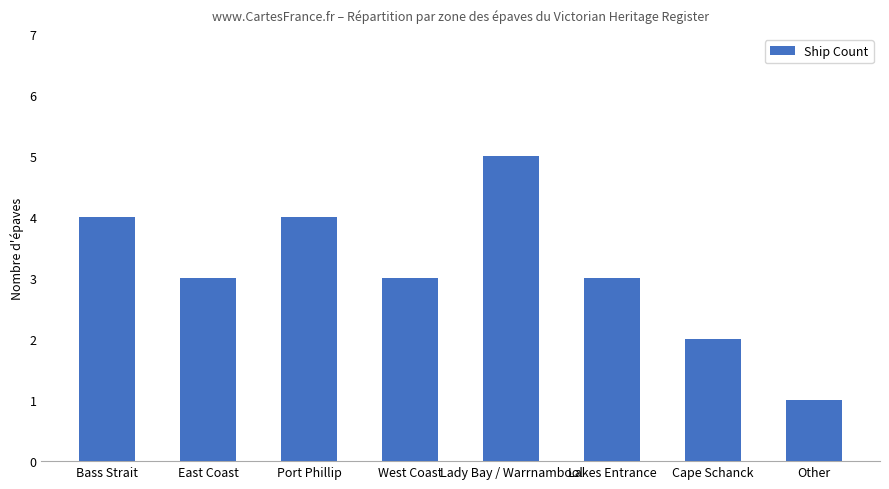

Are the bars horizontal?

No